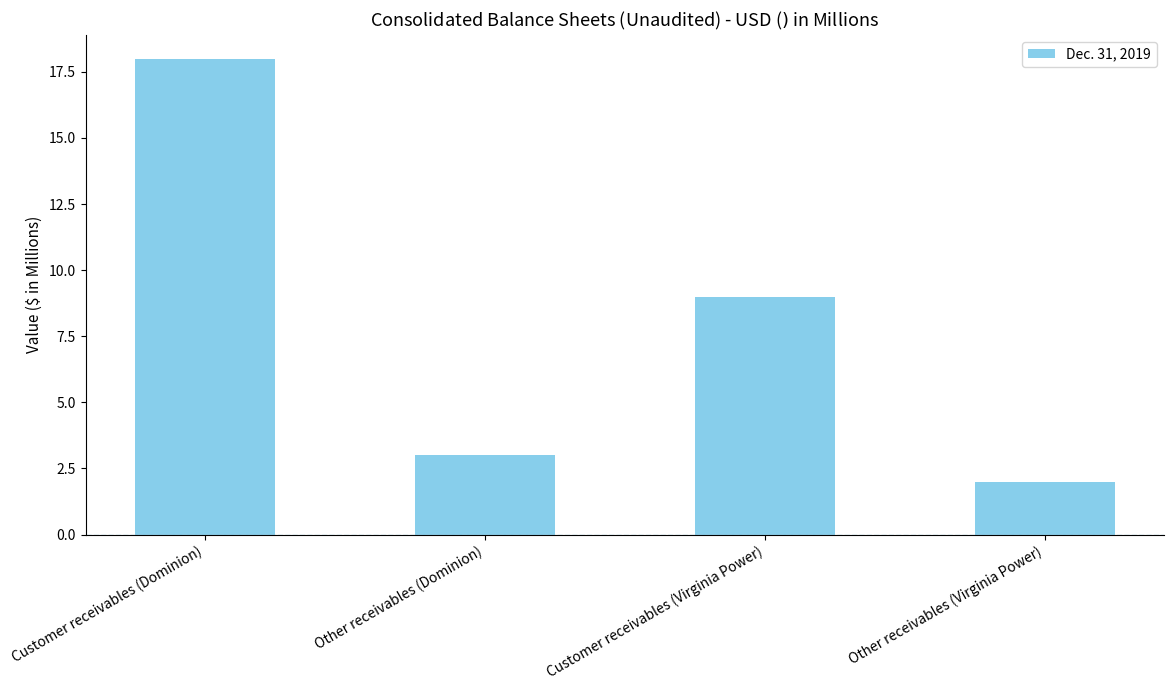

Reading left to right, what are all the values shown in this chart?

18	3	9	2